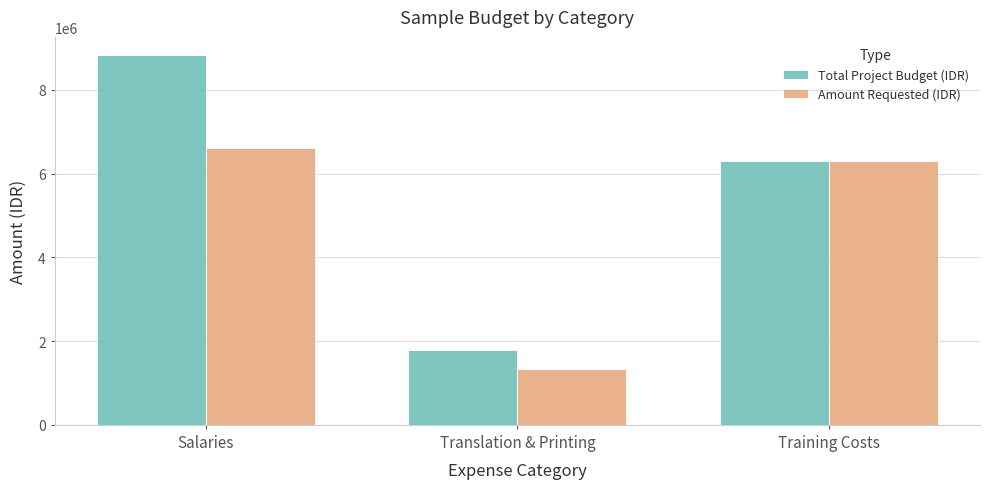

How many distinct data groups are displayed?

2